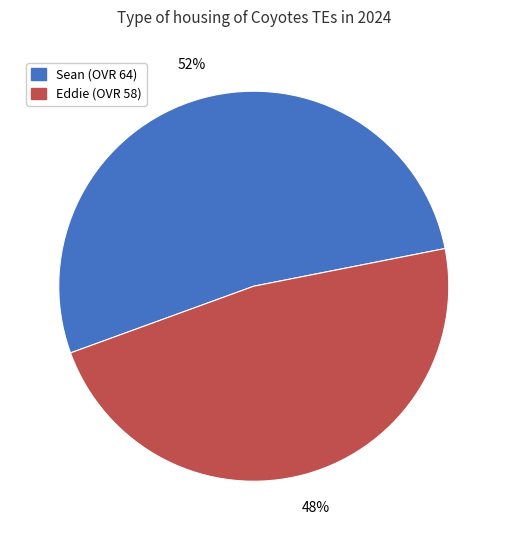

Does Sean represent more than half of the total?

Yes